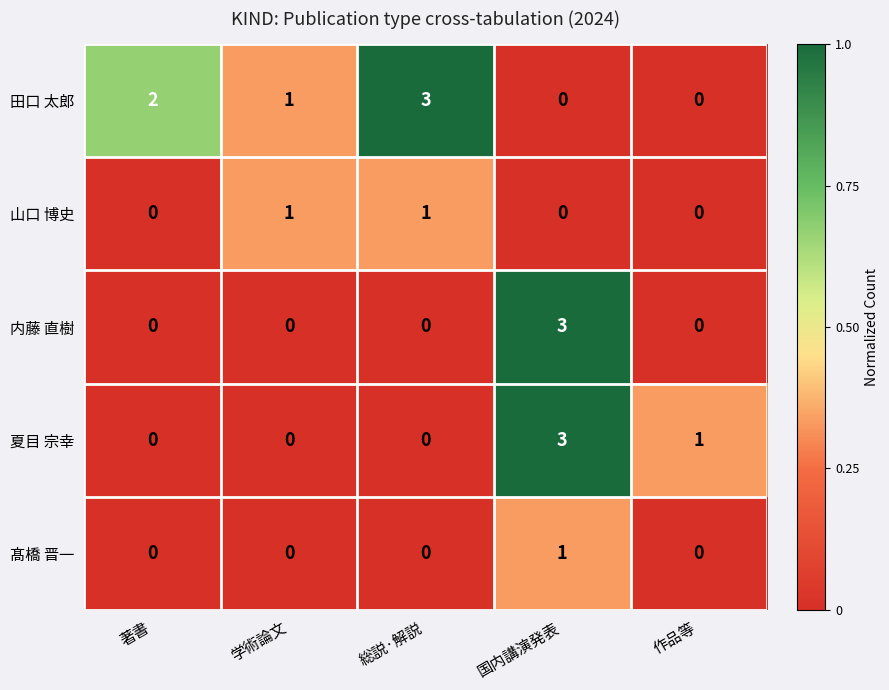

Rank the series by their average value, from lowest to highest.

髙橋 晋一, 山口 博史, 内藤 直樹, 夏目 宗幸, 田口 太郎